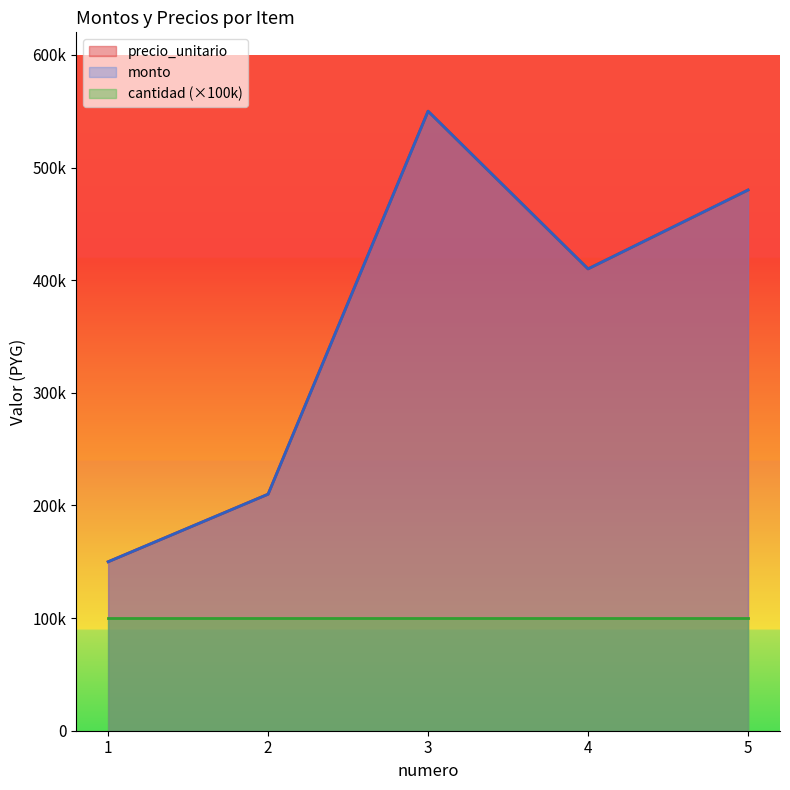

How many precio_unitario values are between 210000 and 480000?

3